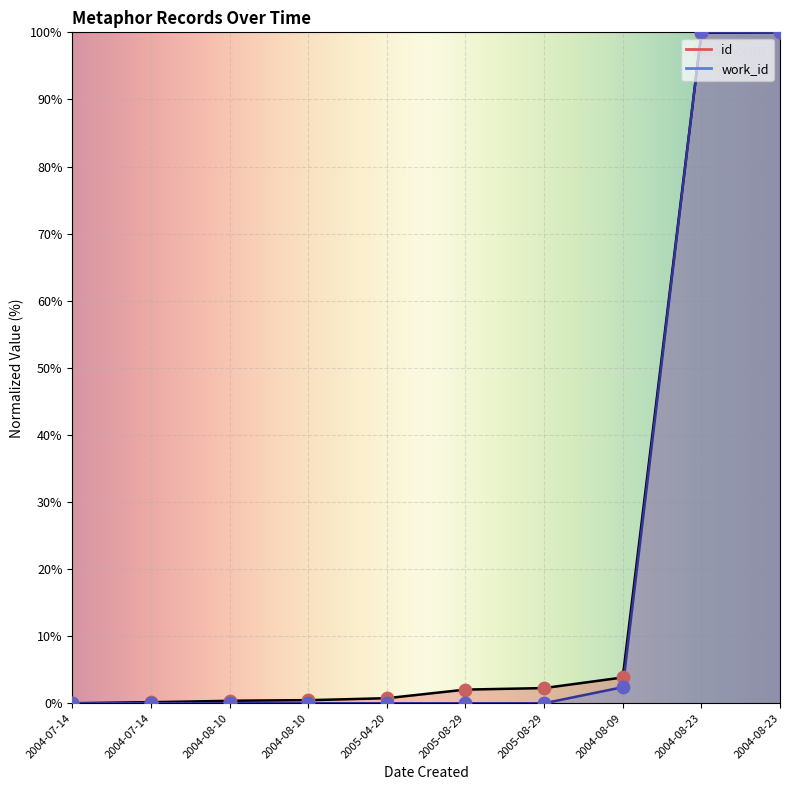

What are all the series names shown in the legend?

id, work_id